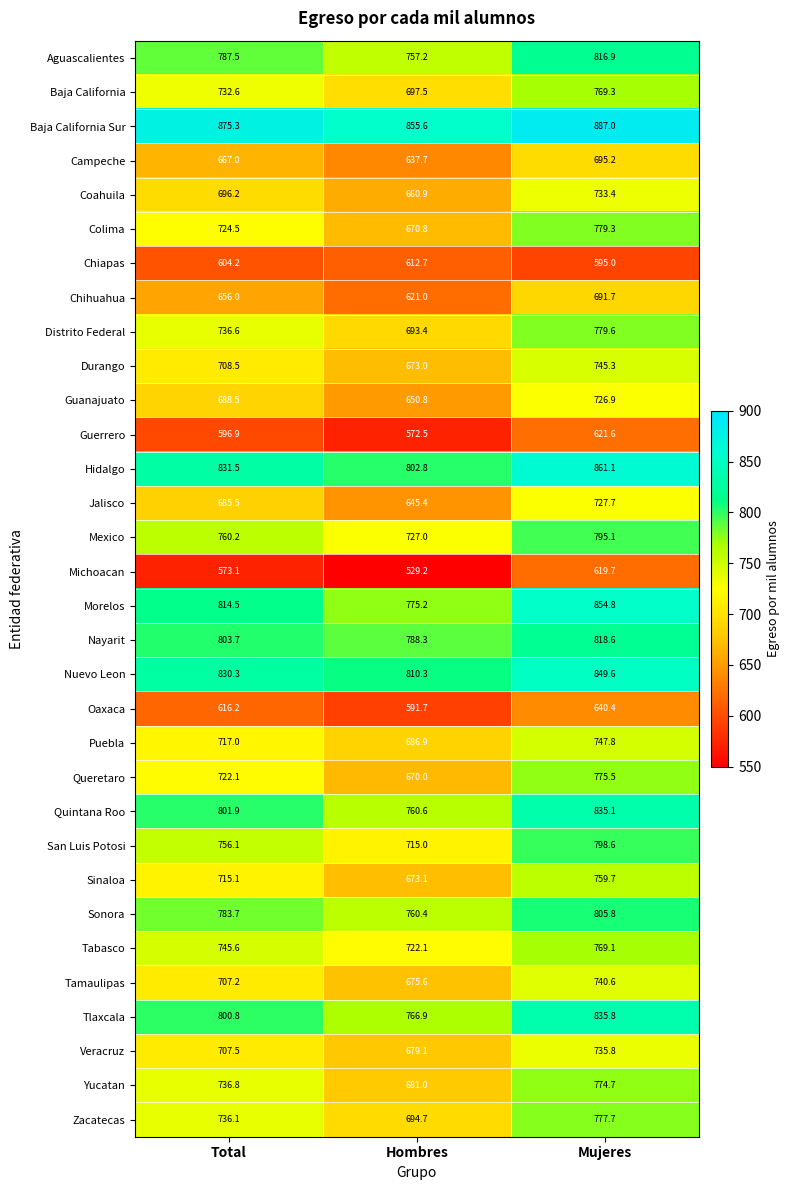

Which category has the lowest value in the Morelos series?

Hombres